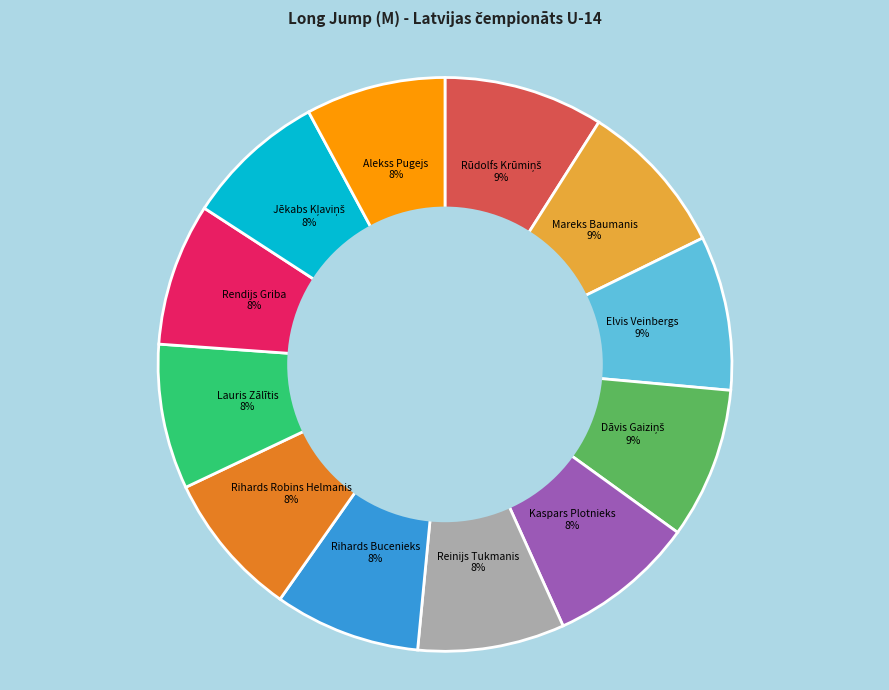

The Reinijs Tukmanis 8% slice represents 16% of the pie. True or false?

False